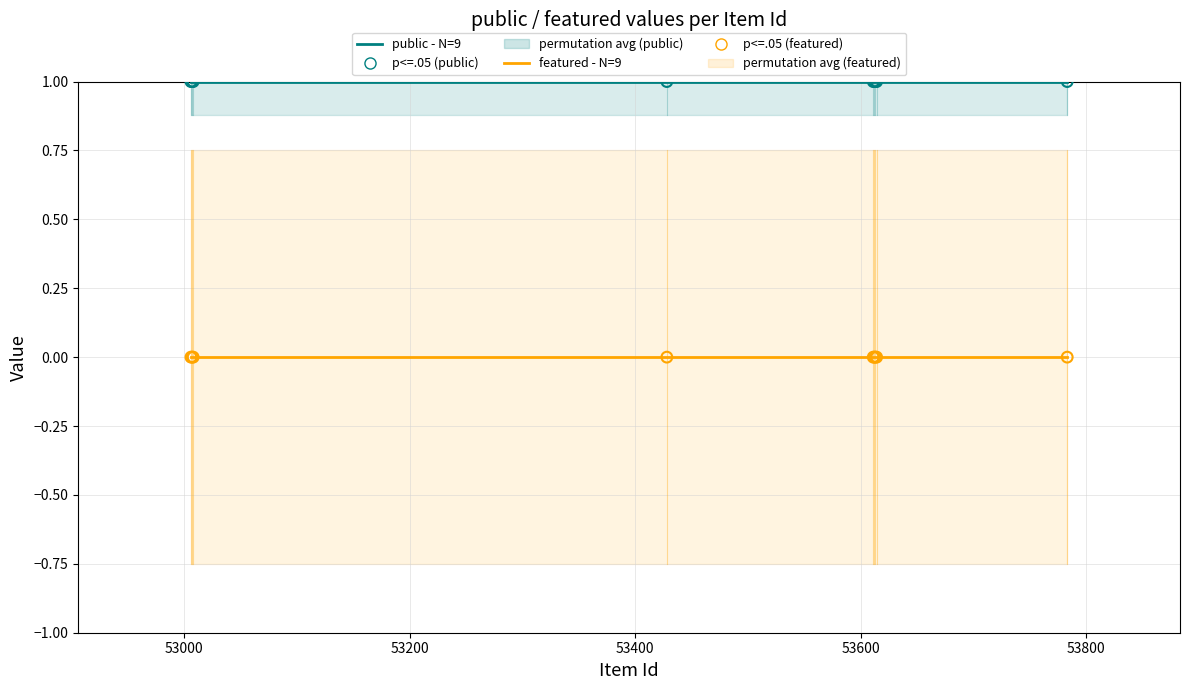

What are all the series names shown in the legend?

public - N=9, featured - N=9